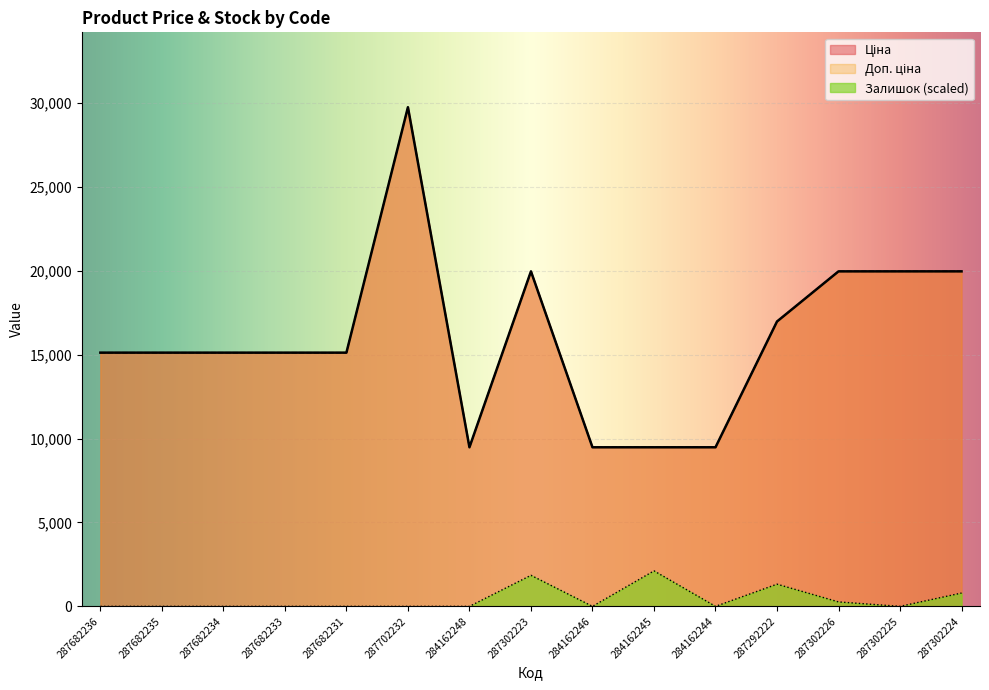

Is the value of Залишок at 287302226 greater than the value of Доп. ціна at 287292222?

No